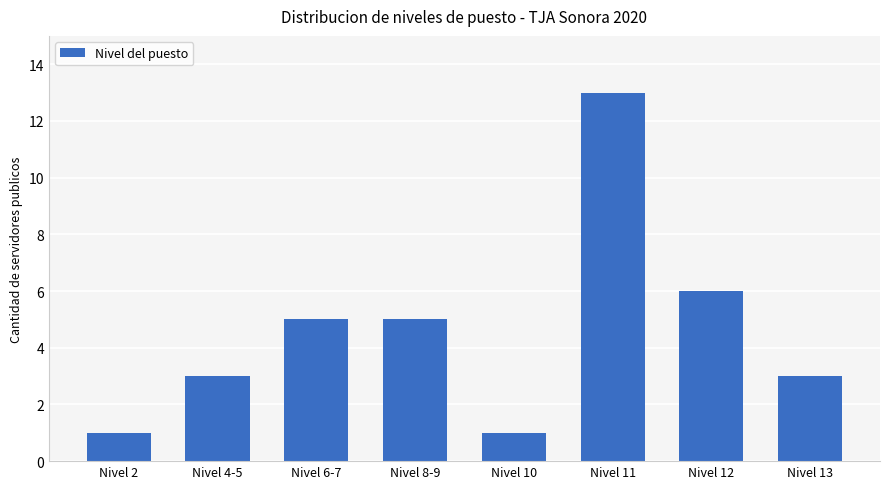

At which label is the value closest to 7?

Nivel 12